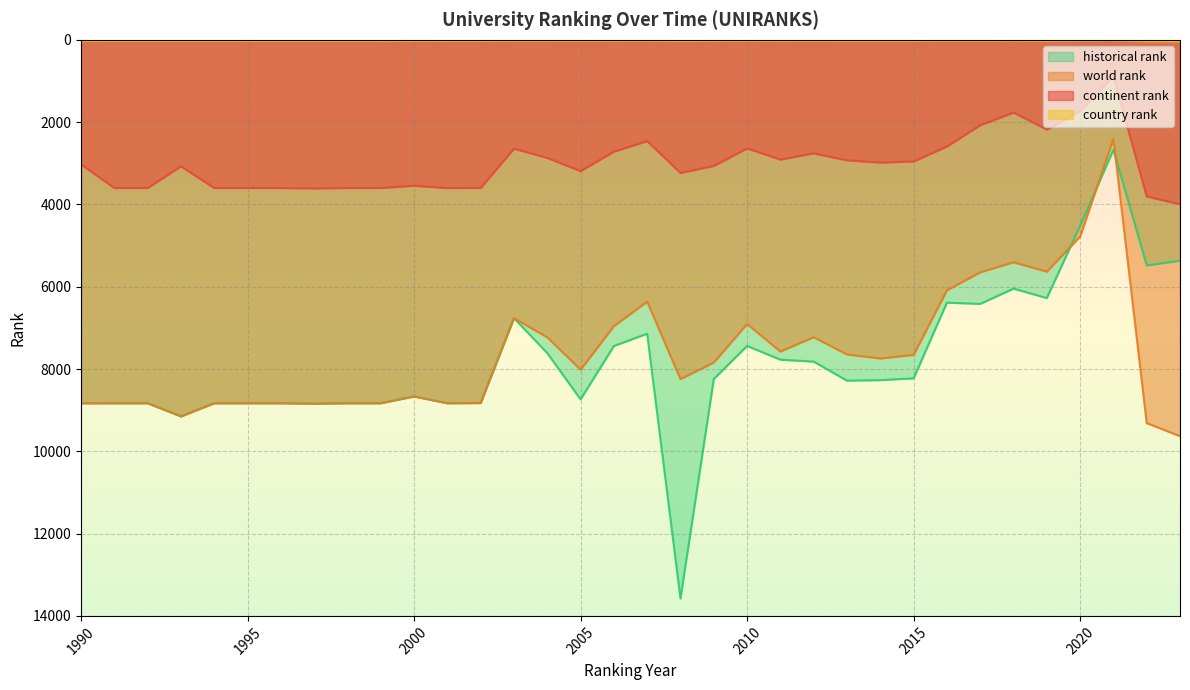

True or false: world rank has a value of 11263.9 at 2004.

False